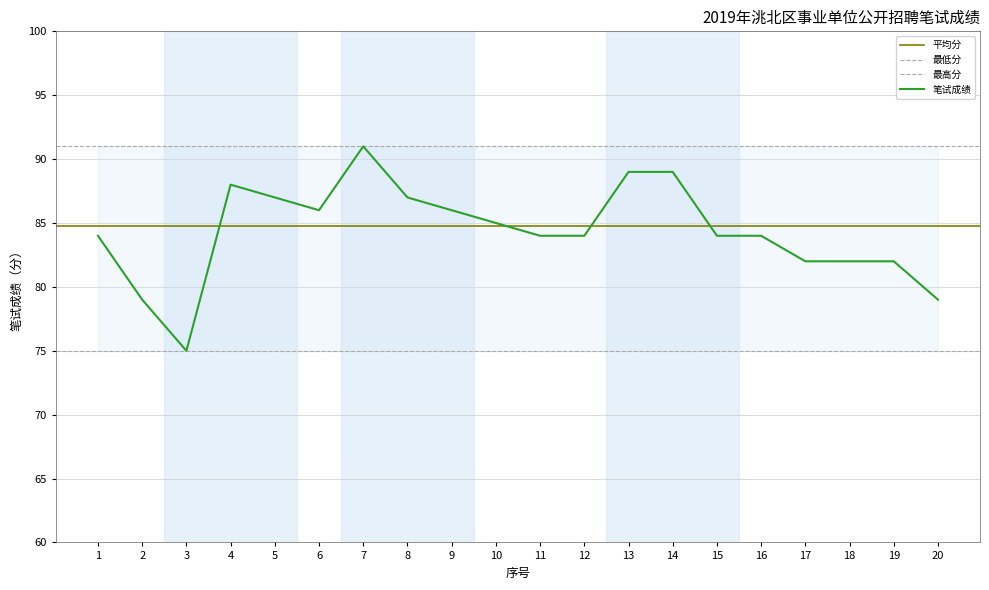

The value at 3 is 75. True or false?

True